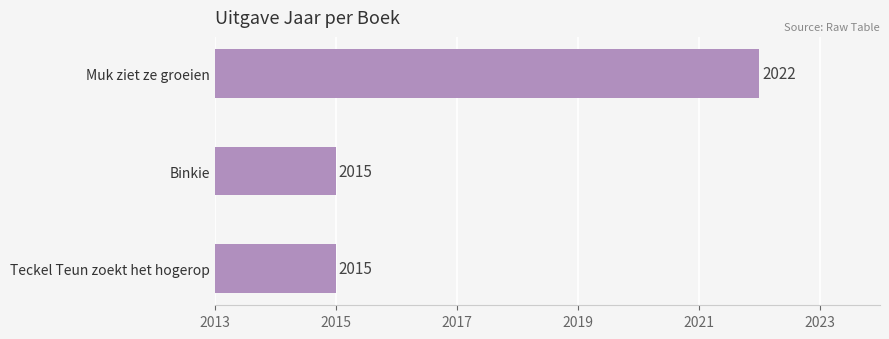

What is the smallest value displayed?

2015